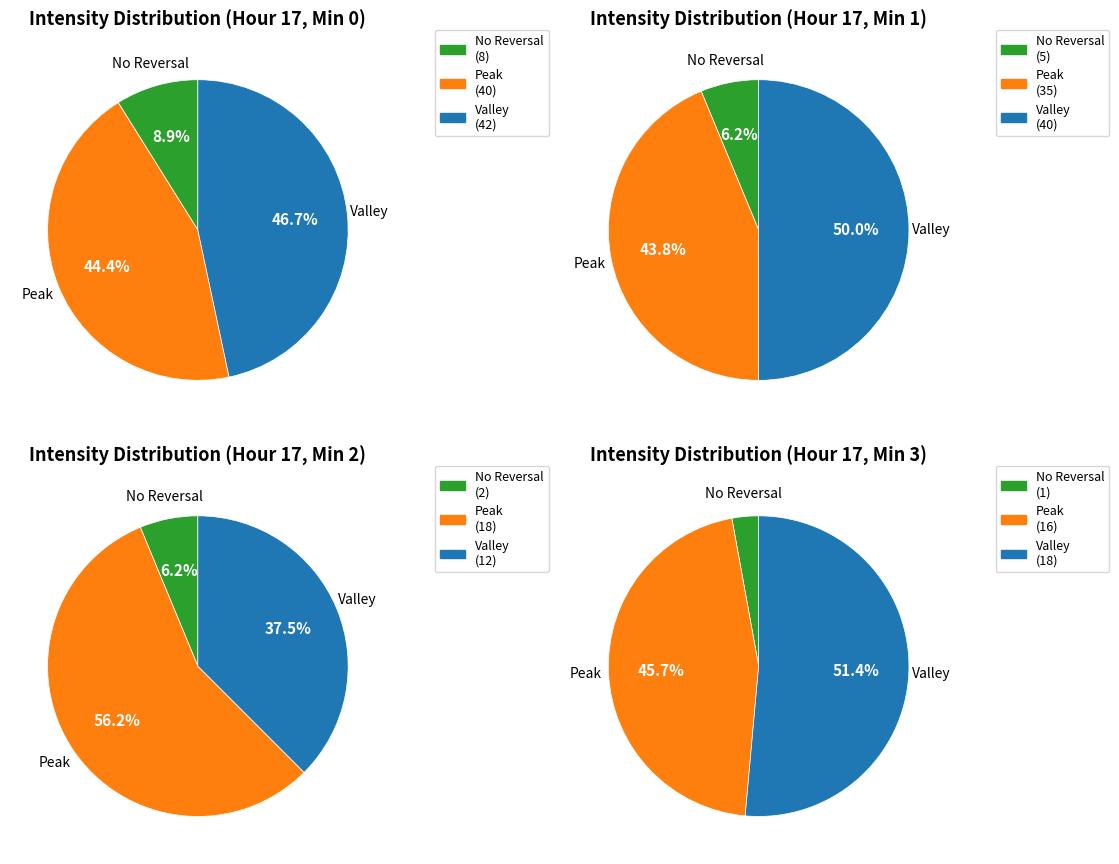

To the nearest percent, what percentage of the pie is 0?

38%